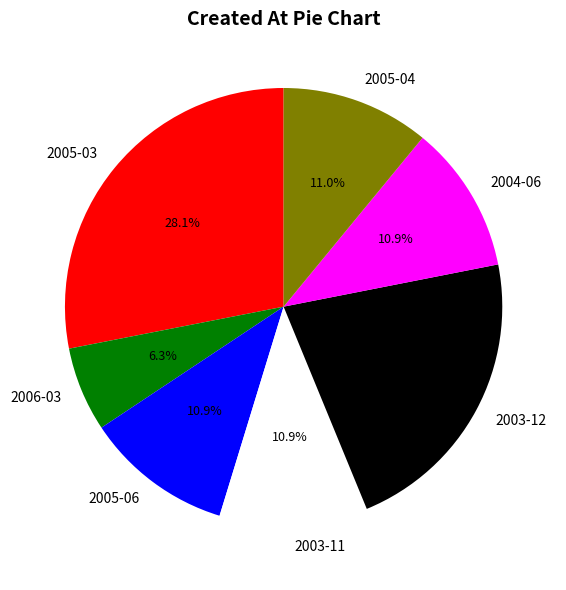

Is there a majority slice in this chart?

No